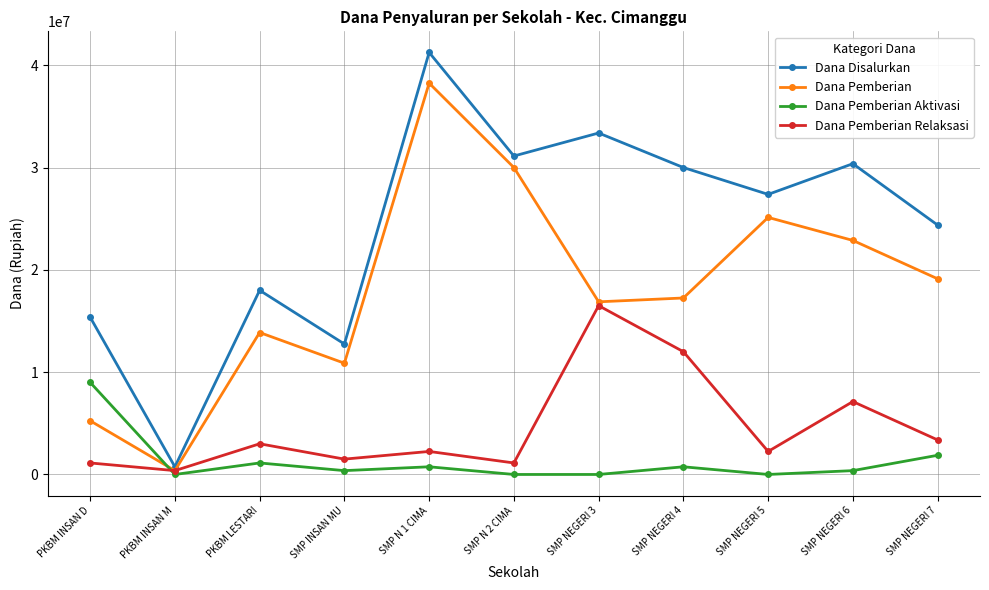

The Dana Pemberian Relaksasi series shows 2250000 at SMP N 1 CIMA. True or false?

True